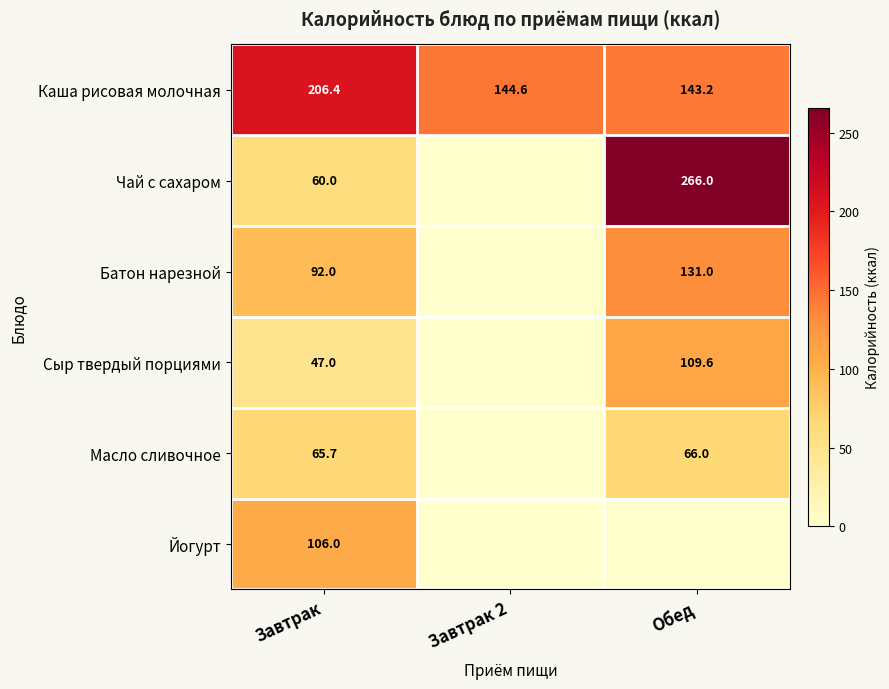

What is the difference between the maximum and minimum values in the Каша рисовая молочная series?

63.2